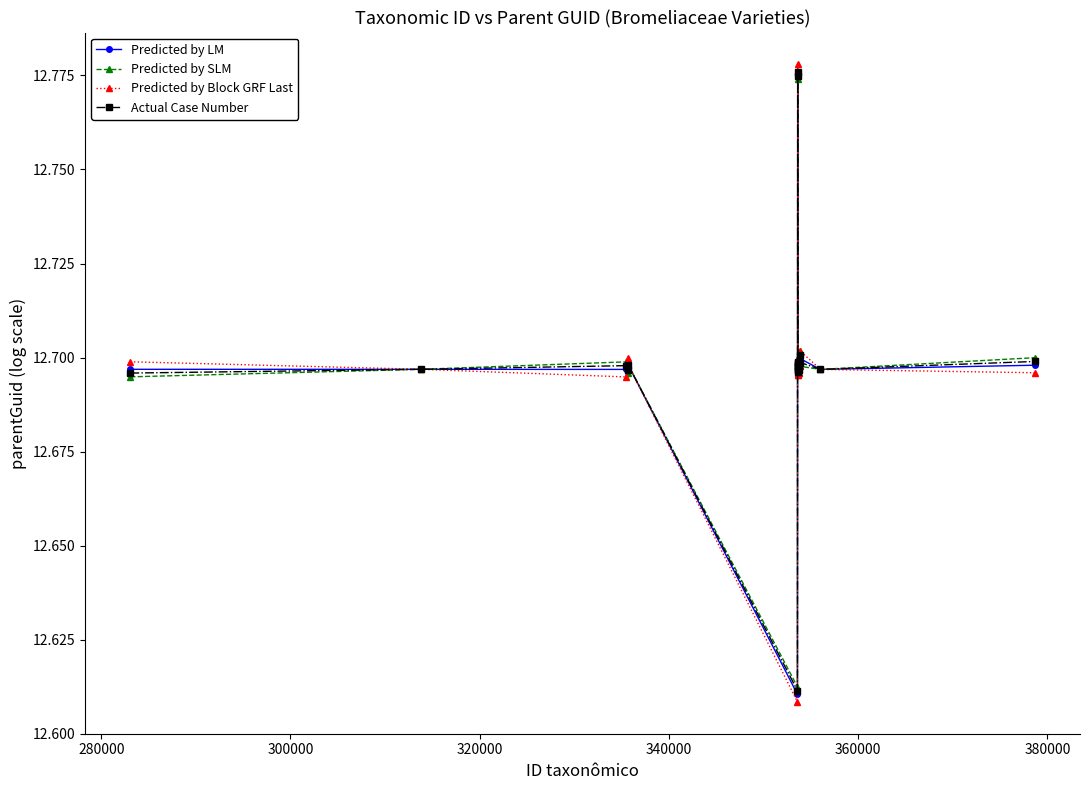

In Actual Case Number, how many points are lower than both neighbors (excluding endpoints)?

7